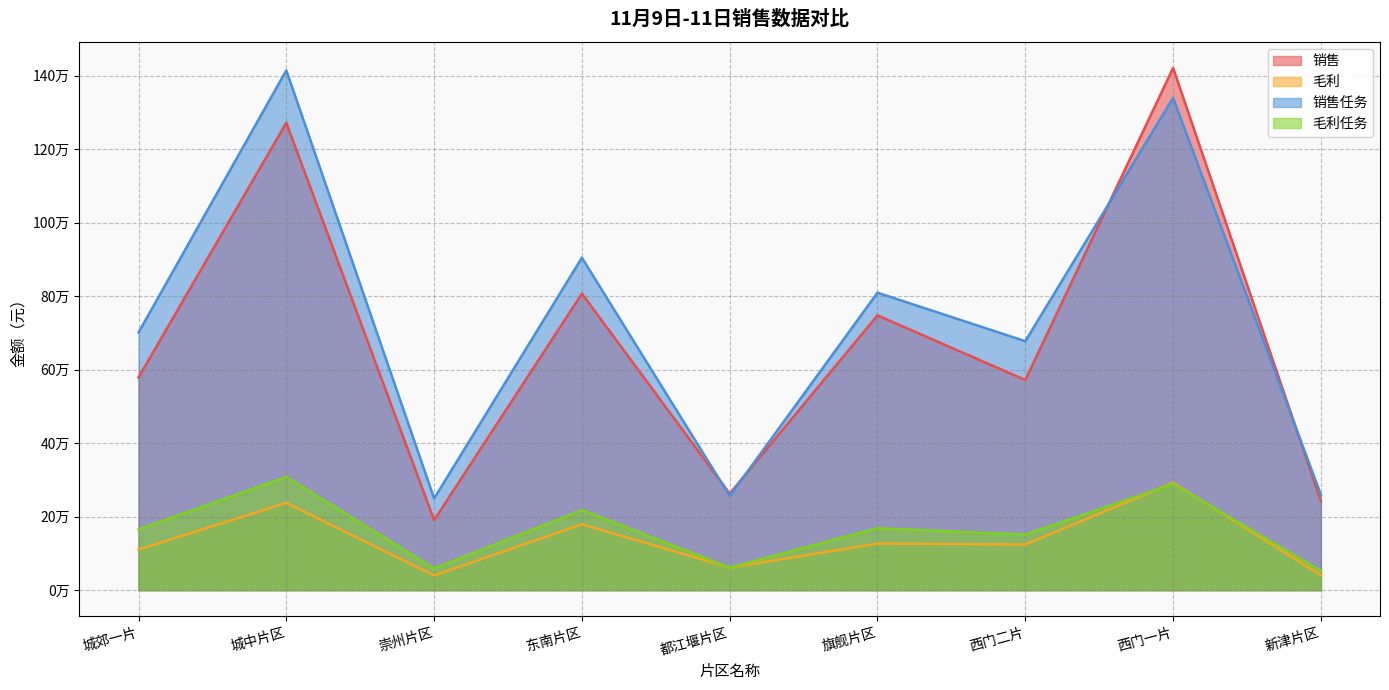

What is the maximum value for 销售任务?

1414830.0